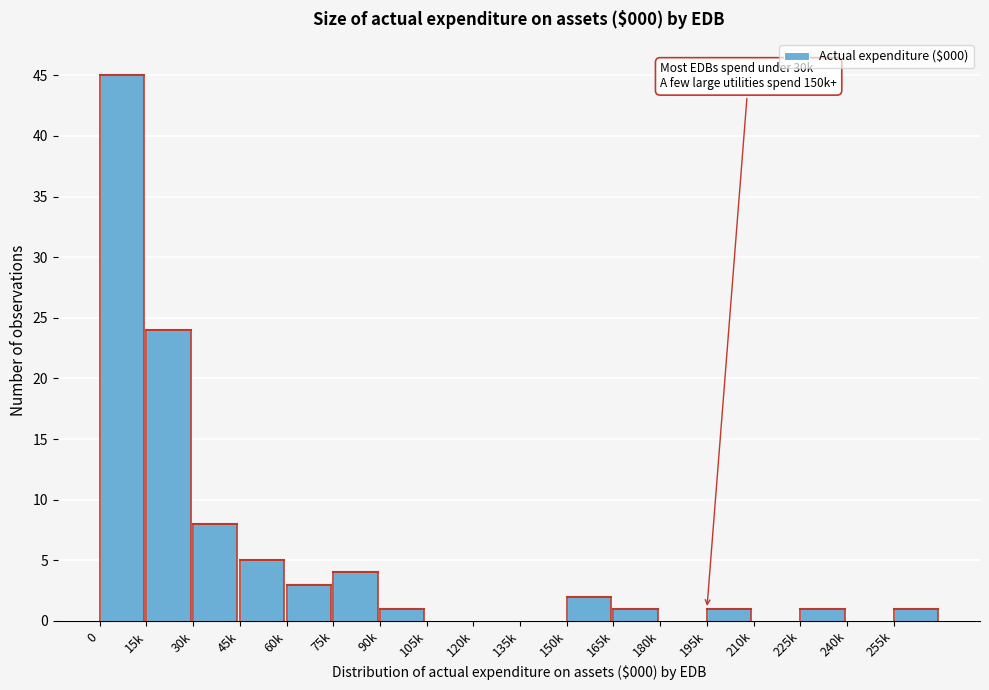

Reading right to left, list all the values displayed in this chart.

255k=1	240k=0	225k=1	210k=0	195k=1	180k=0	165k=1	150k=2	135k=0	120k=0	105k=0	90k=1	75k=4	60k=3	45k=5	30k=8	15k=24	0=45